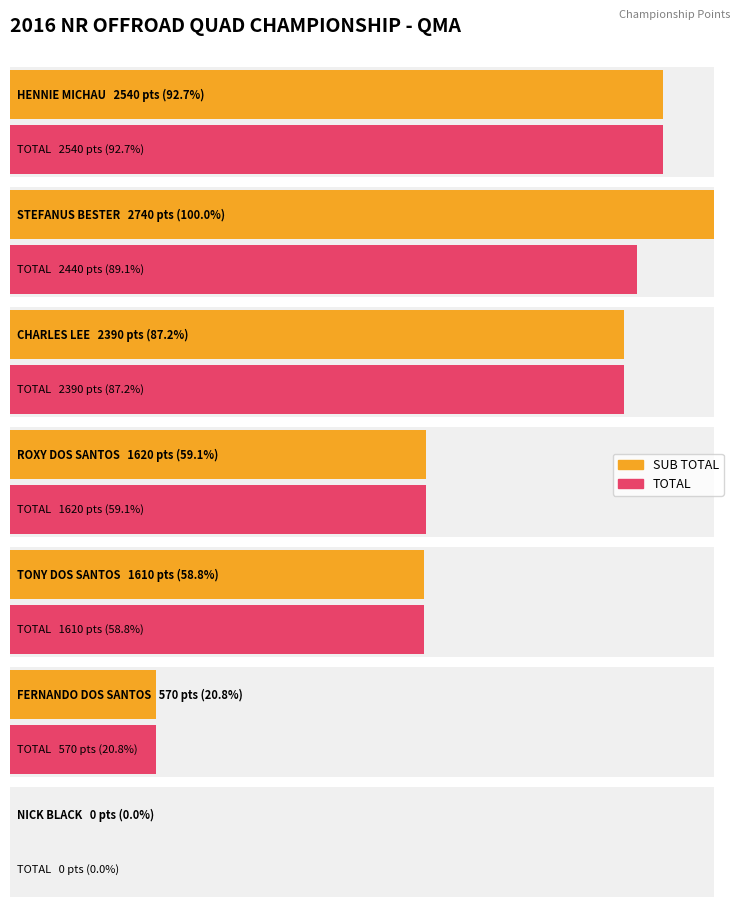

List the series in order of their overall mean, lowest first.

TOTAL, SUB TOTAL